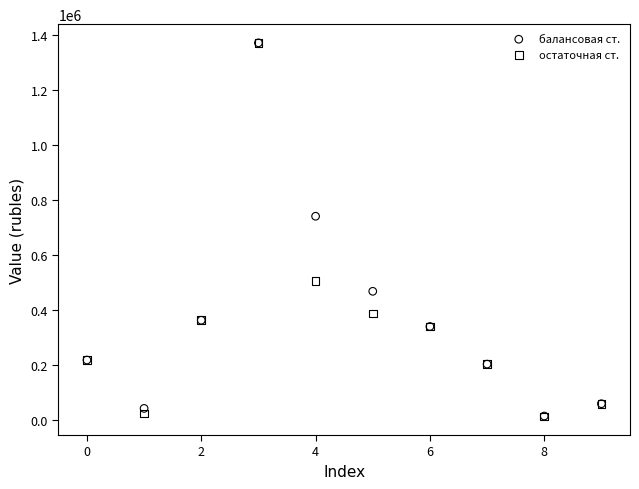

In the балансовая ст. series, what Y value is closest to 692992?

740866.6